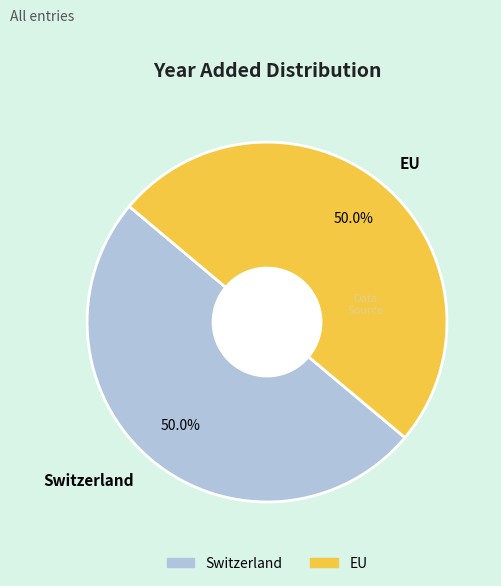

What is the ratio of the value at Switzerland to the value at EU?

1.0